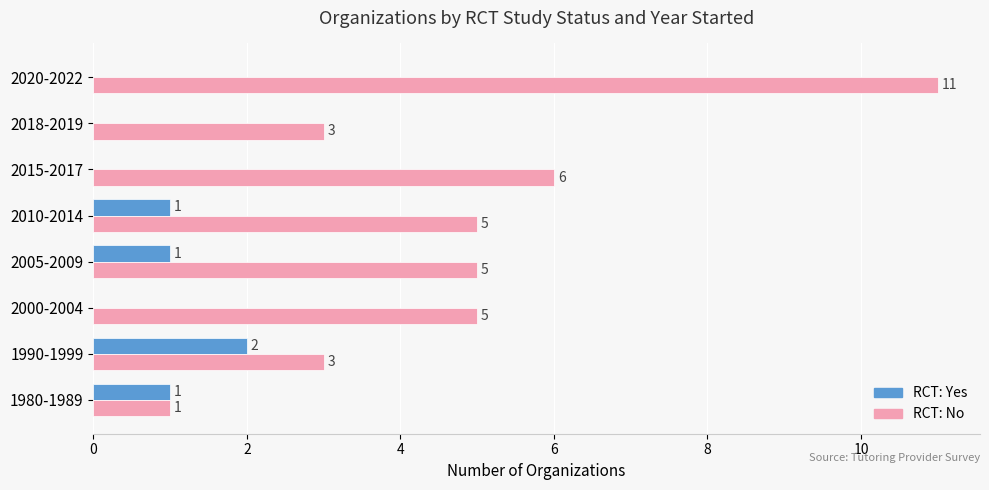

At which category is the sum across all series the highest?

2020-2022